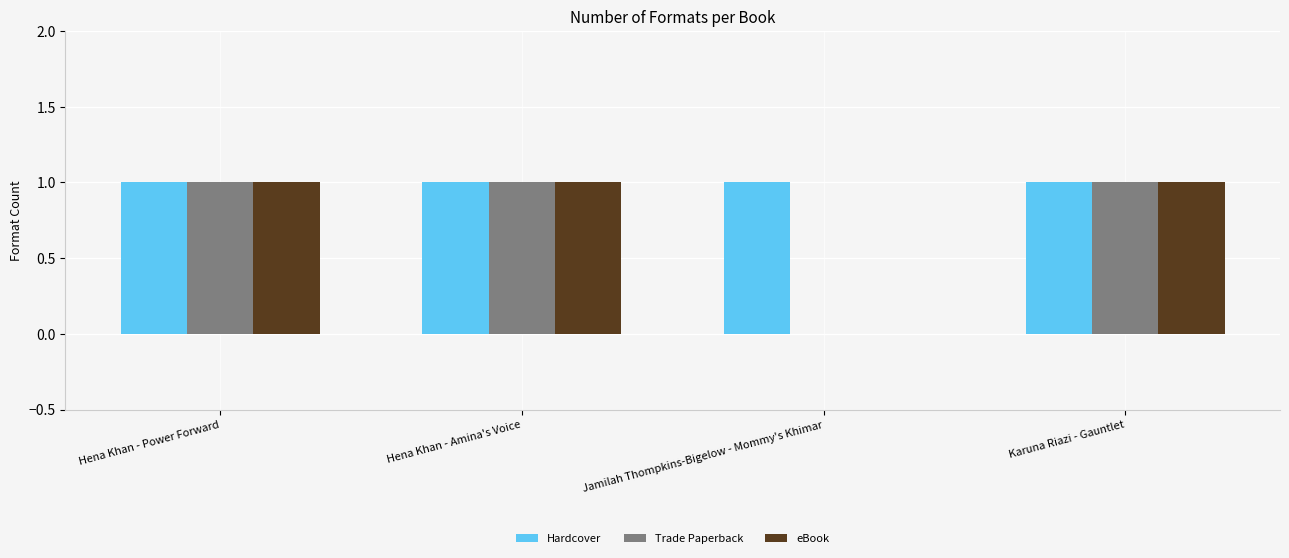

How many groups of bars are there?

4